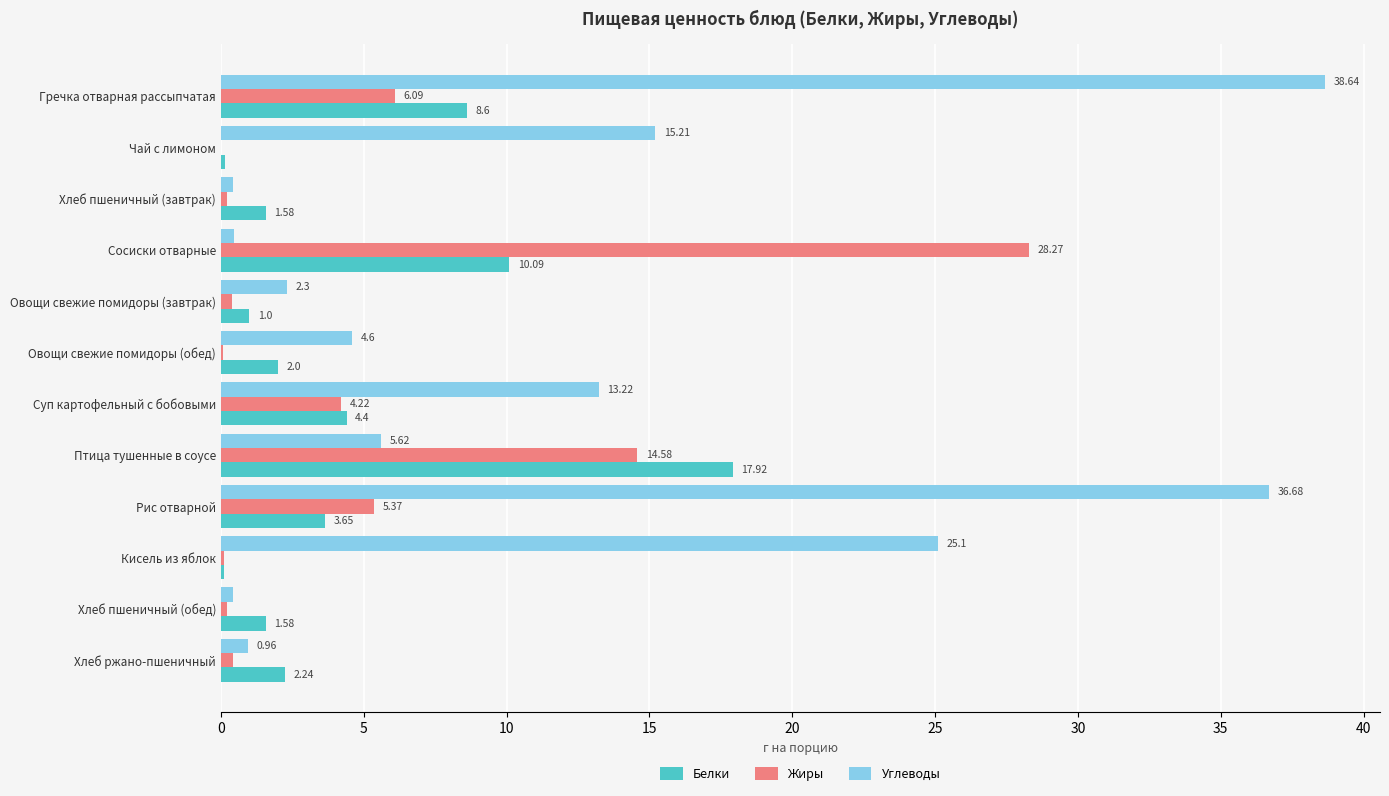

Where is Углеводы nearest to the value 19?

Чай с лимоном